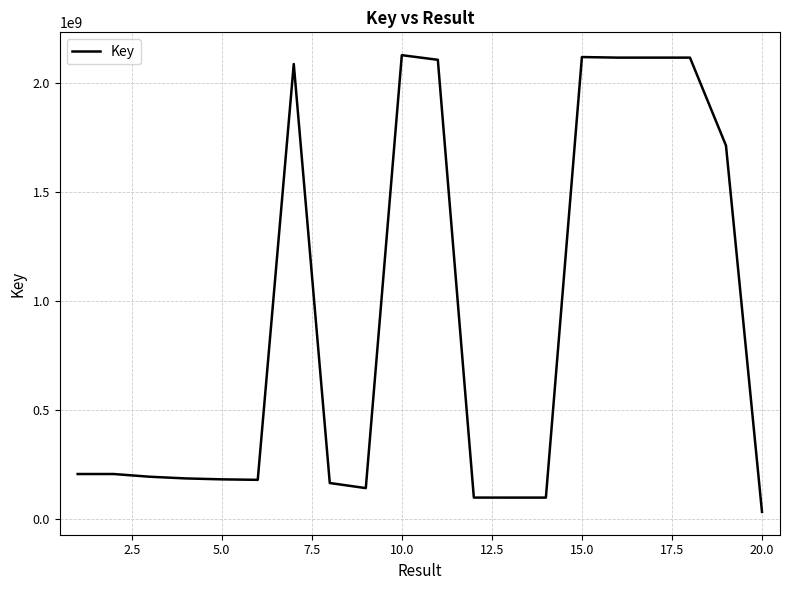

What is the maximum value shown in the chart?

2128194258